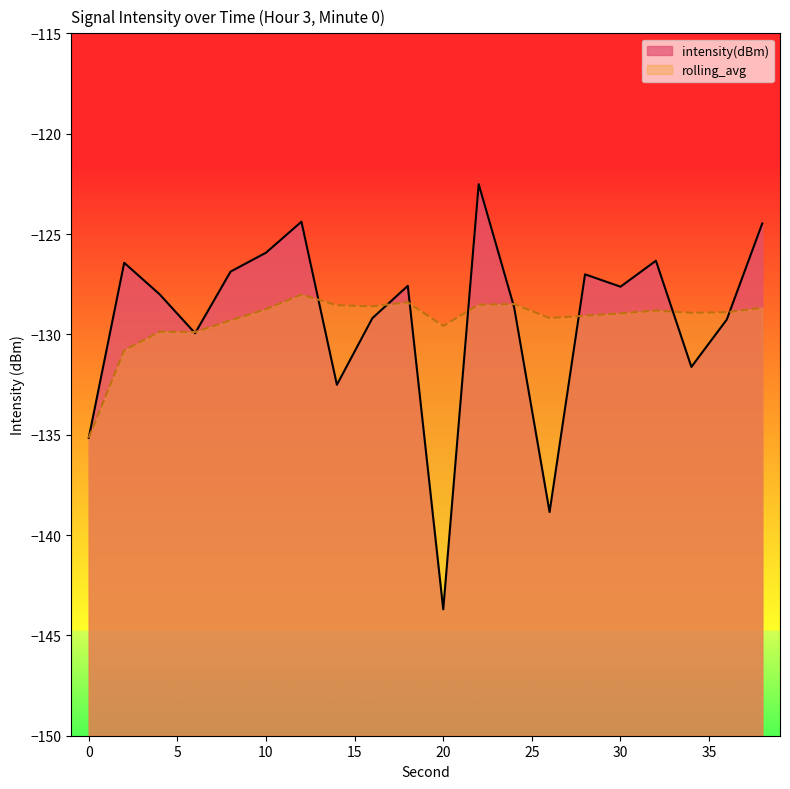

At how many categories does at least one series exceed -126?

4